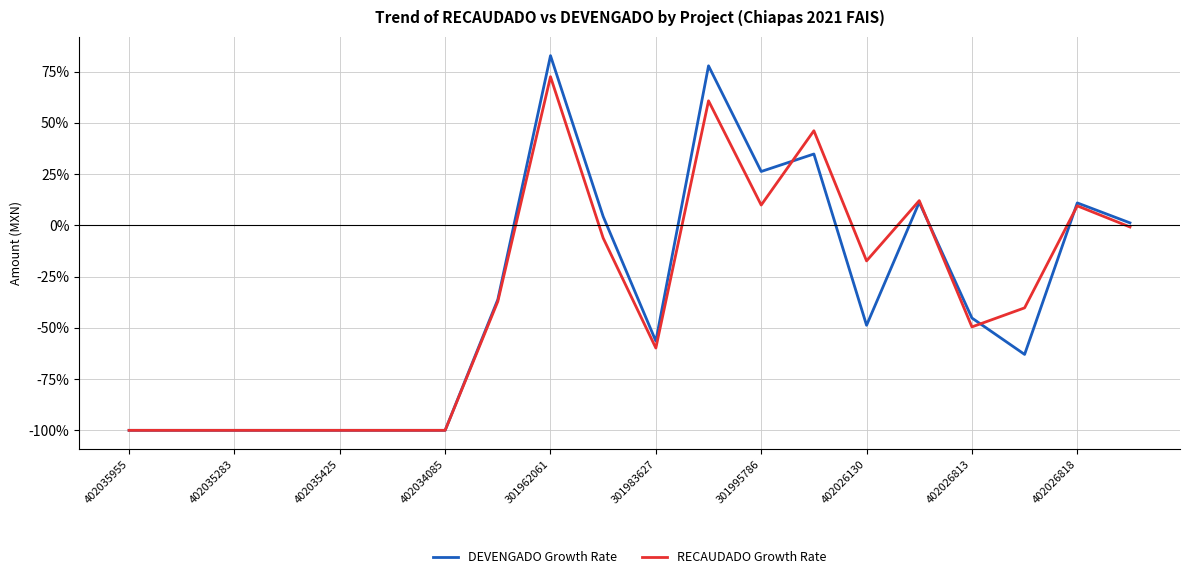

List the series in order of their peak value, lowest first.

RECAUDADO Growth Rate, DEVENGADO Growth Rate